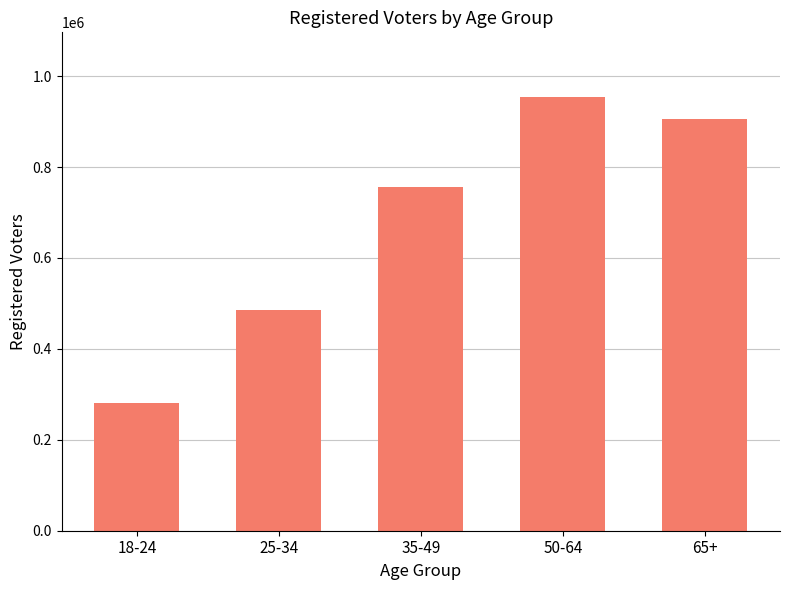

How many categories are shown in the chart?

5